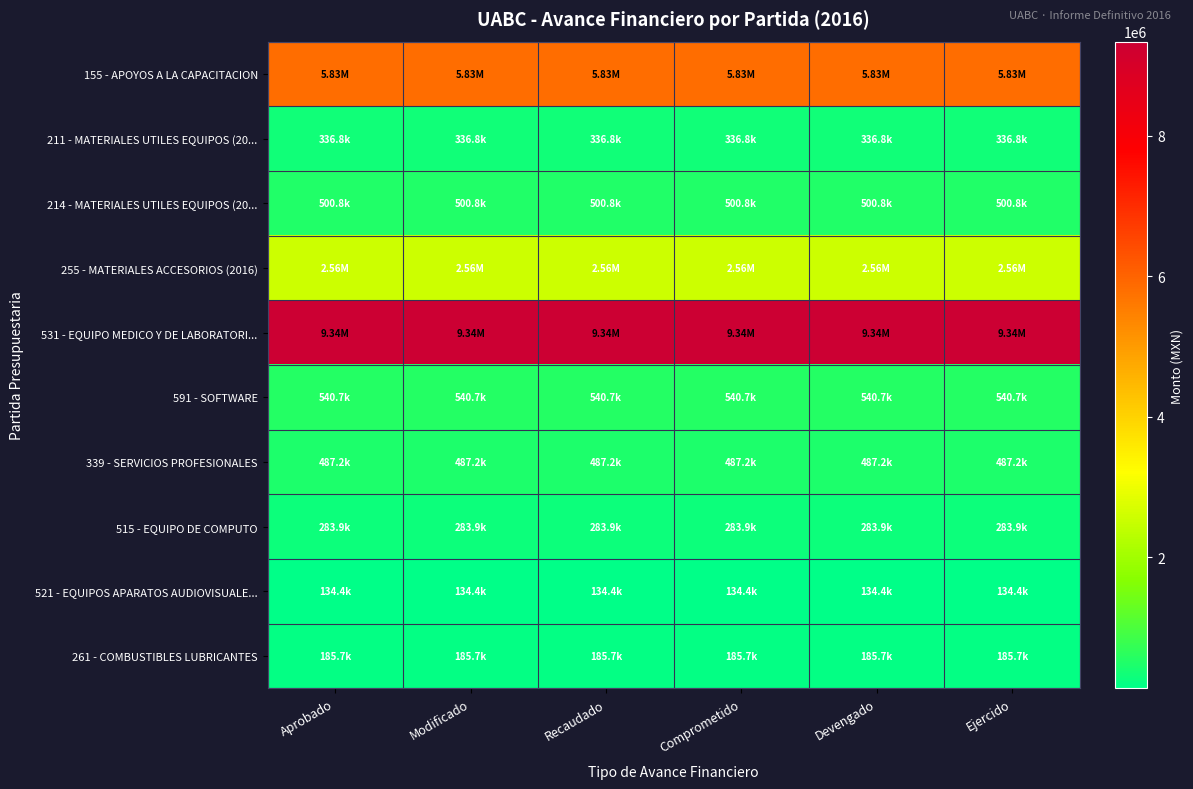

Reading left to right, what are all the values shown in this chart?

155 - APOYOS A LA CAPACITACION: Aprobado=5825817.0	Modificado=5825817.0	Recaudado=5825817.0	Comprometido=5825817.0	Devengado=5825817.0	Ejercido=5825817.0
211 - MATERIALES UTILES EQUIPOS (20...: Aprobado=336790.5	Modificado=336790.5	Recaudado=336790.5	Comprometido=336790.5	Devengado=336790.5	Ejercido=336790.5
214 - MATERIALES UTILES EQUIPOS (20...: Aprobado=500806.1	Modificado=500806.1	Recaudado=500806.1	Comprometido=500806.1	Devengado=500806.1	Ejercido=500806.1
255 - MATERIALES ACCESORIOS (2016): Aprobado=2556330.1	Modificado=2556330.1	Recaudado=2556330.1	Comprometido=2556330.1	Devengado=2556330.1	Ejercido=2556330.1
531 - EQUIPO MEDICO Y DE LABORATORI...: Aprobado=9341437.8	Modificado=9341437.8	Recaudado=9341437.8	Comprometido=9341437.8	Devengado=9341437.8	Ejercido=9341437.8
591 - SOFTWARE: Aprobado=540701.3	Modificado=540701.3	Recaudado=540701.3	Comprometido=540701.3	Devengado=540701.3	Ejercido=540701.3
339 - SERVICIOS PROFESIONALES: Aprobado=487200.0	Modificado=487200.0	Recaudado=487200.0	Comprometido=487200.0	Devengado=487200.0	Ejercido=487200.0
515 - EQUIPO DE COMPUTO: Aprobado=283915.8	Modificado=283915.8	Recaudado=283915.8	Comprometido=283915.8	Devengado=283915.8	Ejercido=283915.8
521 - EQUIPOS APARATOS AUDIOVISUALE...: Aprobado=134439.2	Modificado=134439.2	Recaudado=134439.2	Comprometido=134439.2	Devengado=134439.2	Ejercido=134439.2
261 - COMBUSTIBLES LUBRICANTES: Aprobado=185738.5	Modificado=185738.5	Recaudado=185738.5	Comprometido=185738.5	Devengado=185738.5	Ejercido=185738.5